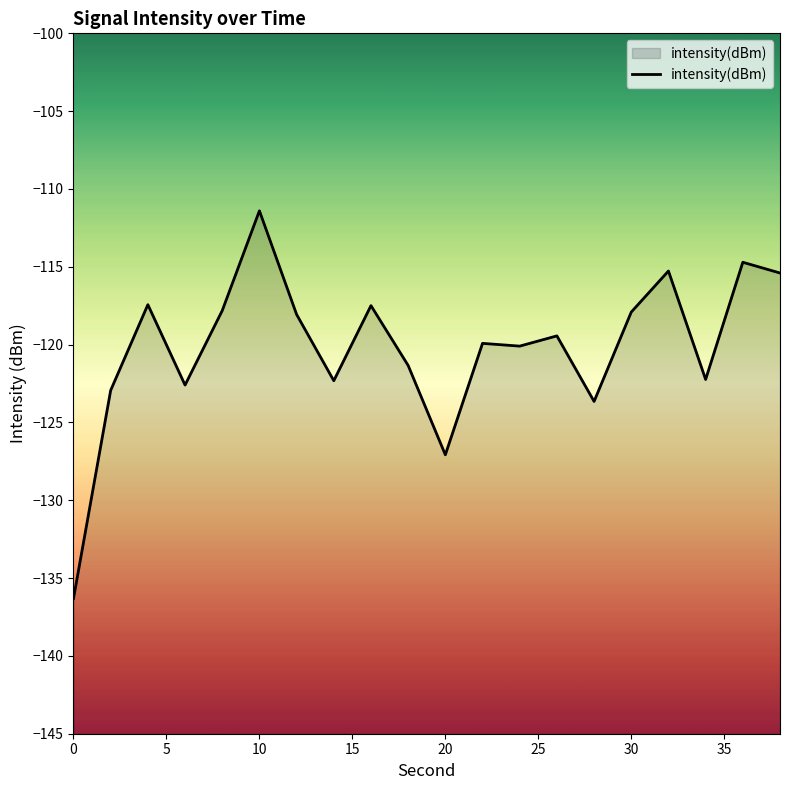

What is the greatest value displayed?

-111.4